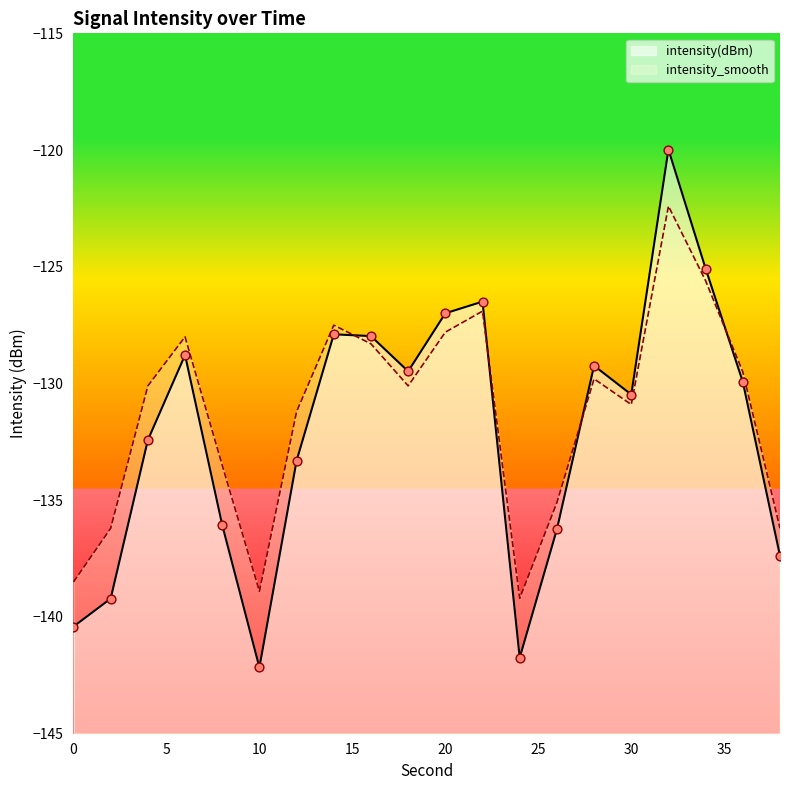

Is the value of intensity_smooth at 30 greater than the value of intensity(dBm) at 20?

No